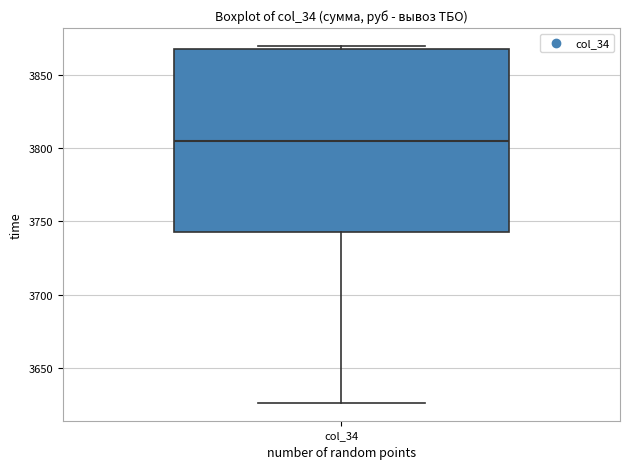

Transcribe this box plot: give where the median line is, the range the box spans, and where the two whiskers end, as read against the y-axis. The values are not printed on the chart, so give them approximately, as read against the axis.

median 3805, box 3740 to 3870, whiskers 3625 to 3870 (just above the box's upper edge)